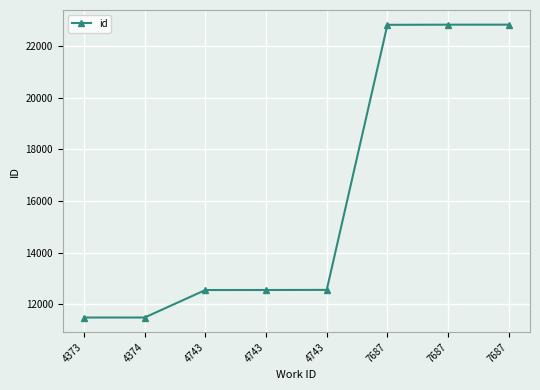

Is it true that the value at 4373 is 11479?

True